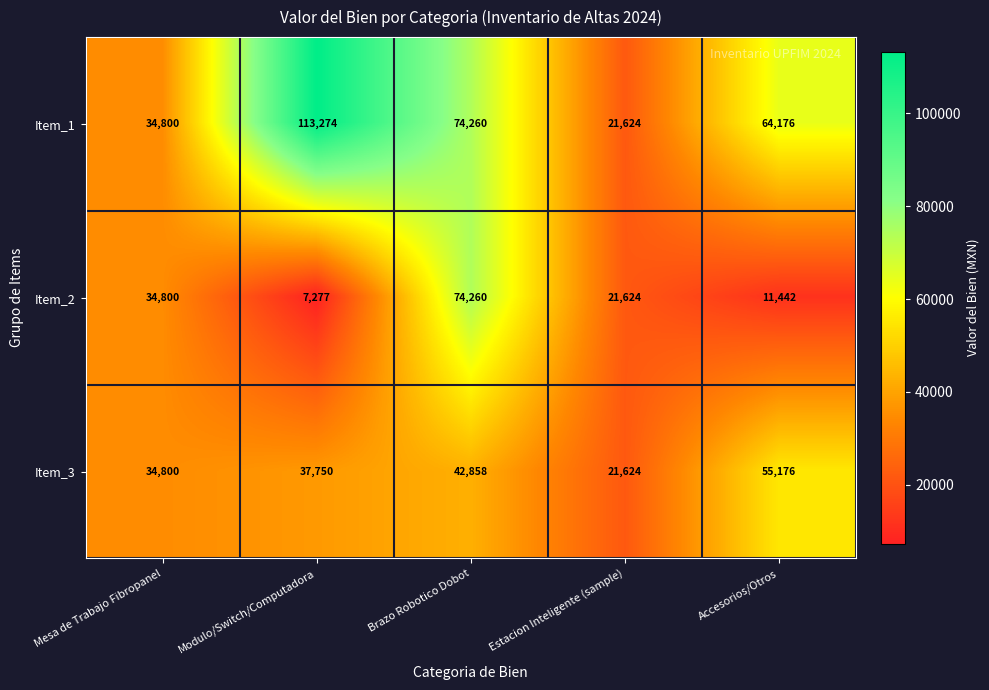

Reading left to right, list all the values displayed in this chart.

Item_1: Mesa de Trabajo Fibropanel=34800	Modulo/Switch/Computadora=113274	Brazo Robotico Dobot=74260	Estacion Inteligente (sample)=21624	Accesorios/Otros=64176
Item_2: Mesa de Trabajo Fibropanel=34800	Modulo/Switch/Computadora=7277	Brazo Robotico Dobot=74260	Estacion Inteligente (sample)=21624	Accesorios/Otros=11442
Item_3: Mesa de Trabajo Fibropanel=34800	Modulo/Switch/Computadora=37750	Brazo Robotico Dobot=42858	Estacion Inteligente (sample)=21624	Accesorios/Otros=55176